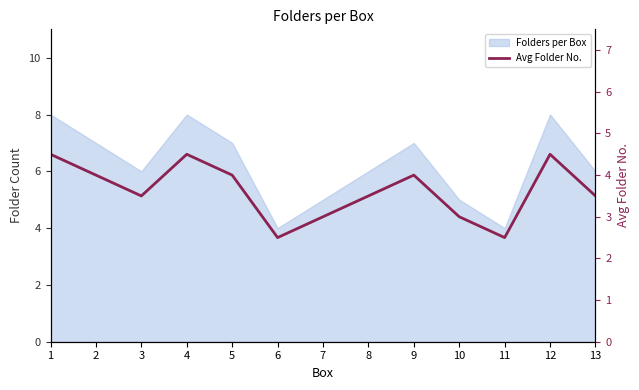

Reading left to right, extract all data points from this chart.

1=4.5	2=4.0	3=3.5	4=4.5	5=4.0	6=2.5	7=3.0	8=3.5	9=4.0	10=3.0	11=2.5	12=4.5	13=3.5